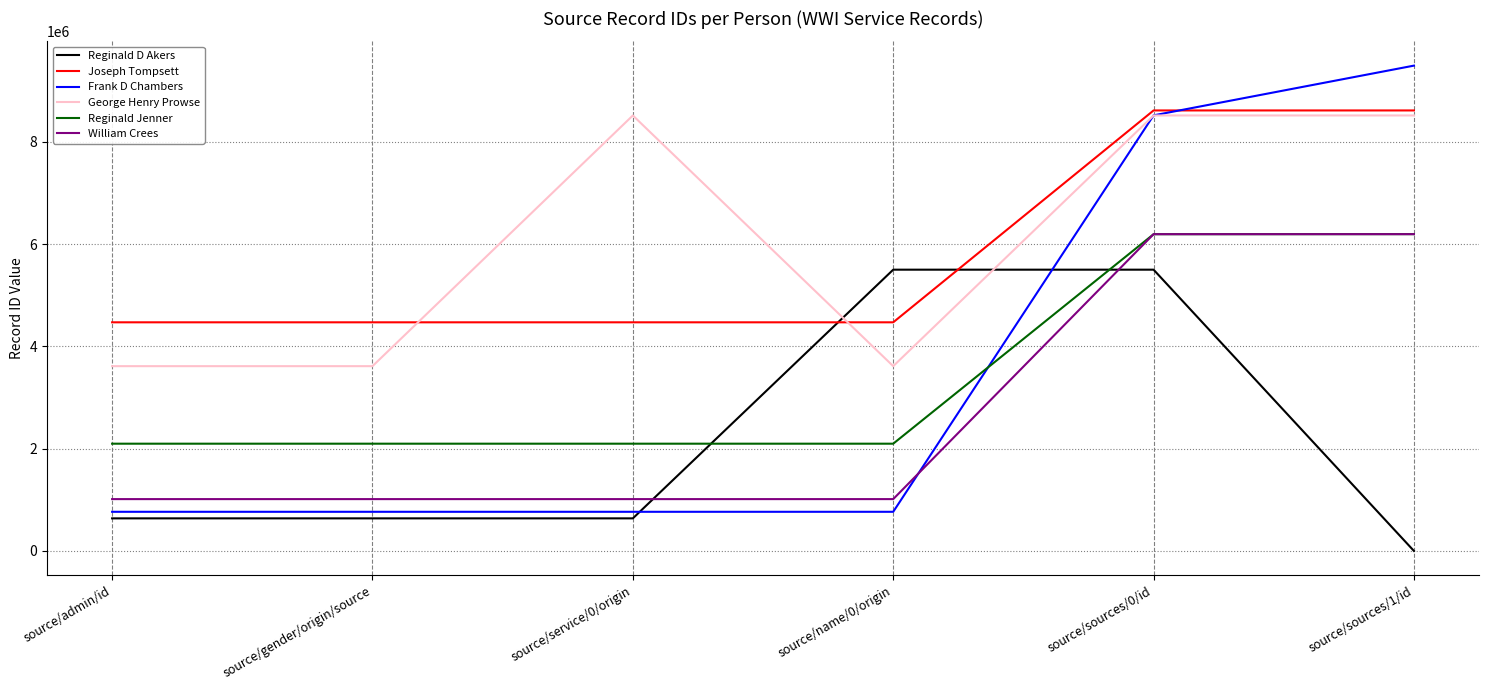

Between which two adjacent categories do Joseph Tompsett and Frank D Chambers first intersect?

source/sources/0/id and source/sources/1/id